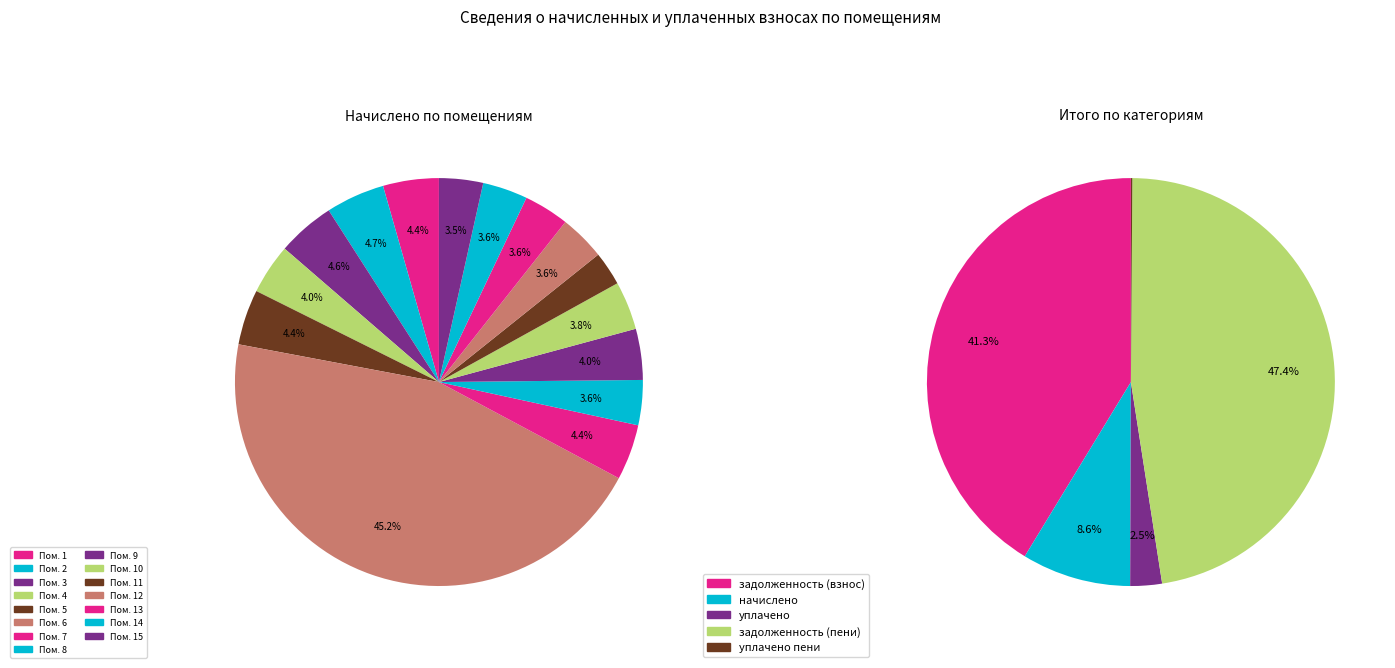

What is the difference between the highest and lowest values at 3?

13279.4